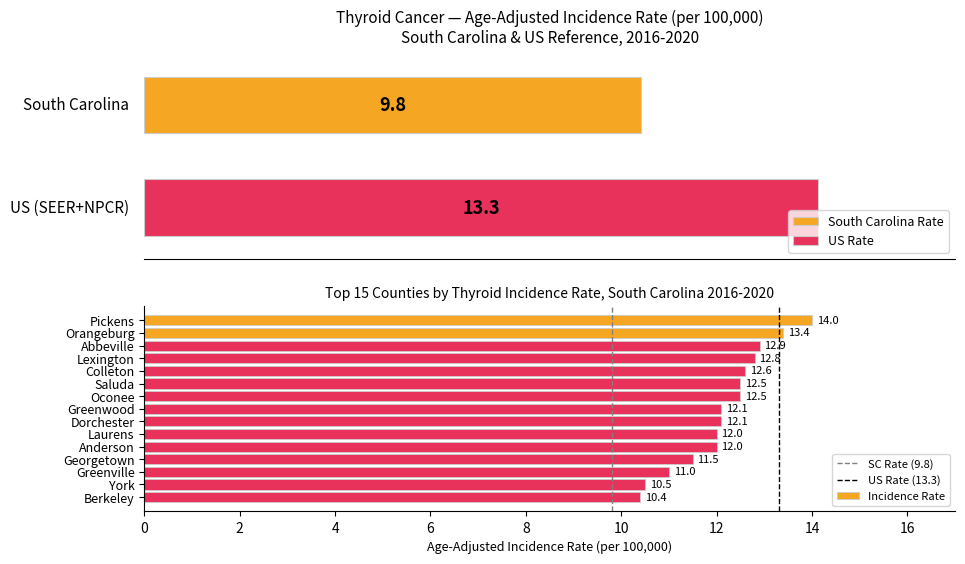

Rank the categories by value from highest to lowest.

Pickens, Orangeburg, Abbeville, Lexington, Colleton, Saluda, Oconee, Greenwood, Dorchester, Laurens, Anderson, Georgetown, Greenville, York, Berkeley